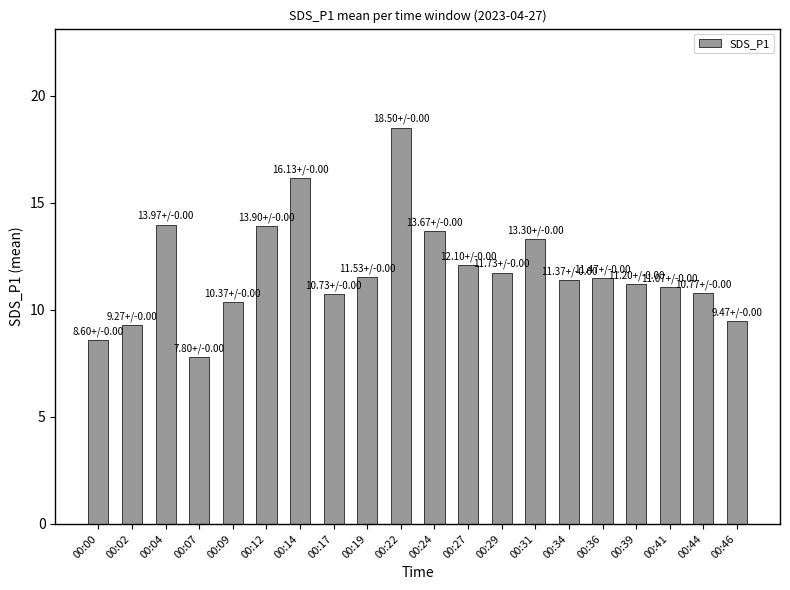

What is the difference between the values at 00:27 and 00:07?

4.3